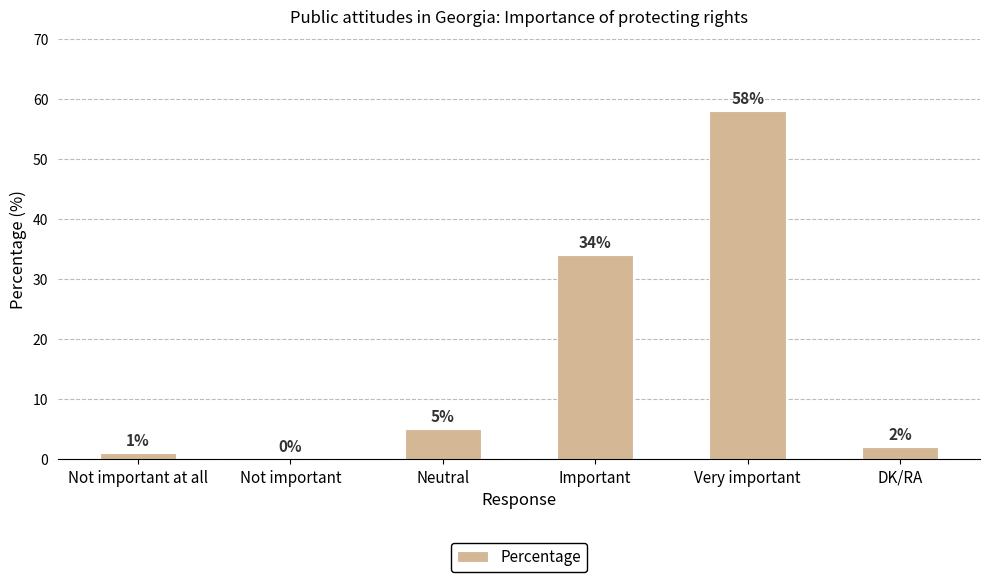

Count the number of categories in the chart.

6